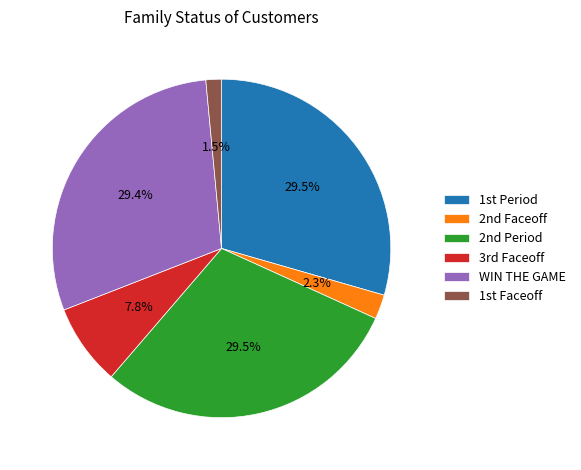

Is there any slice that represents more than half of the pie?

No